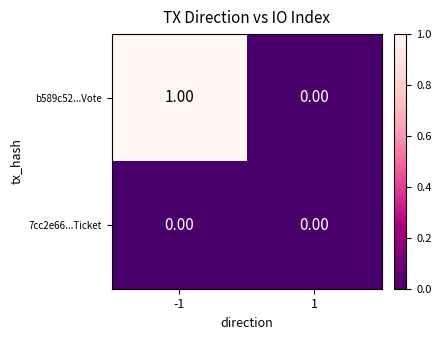

Which series has the largest total across all categories?

b589c52...Vote